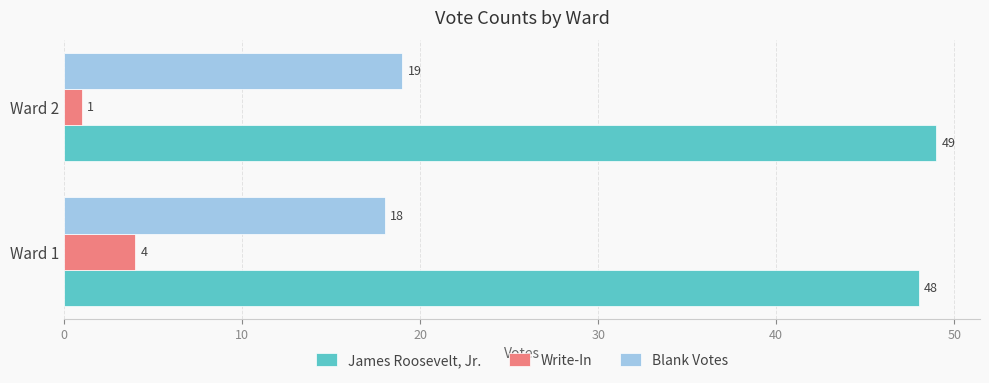

List the labels in order of Write-In value, smallest first.

Ward 2, Ward 1